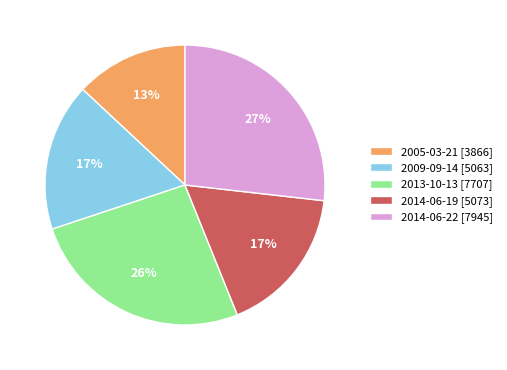

Which has a higher value, 2009-09-14 or 2013-10-13?

2013-10-13